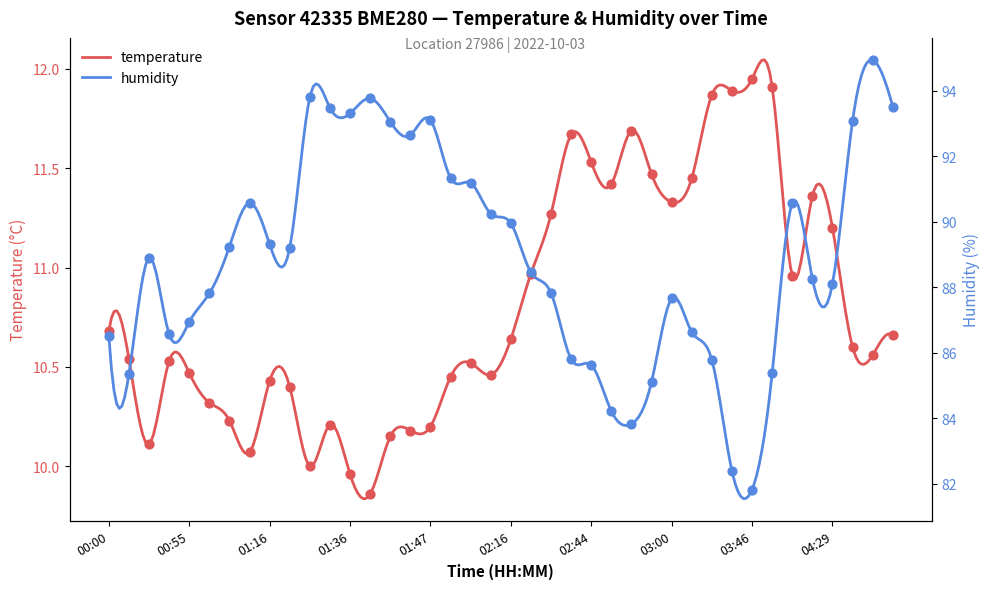

Which series contains the lowest Y value?

temperature